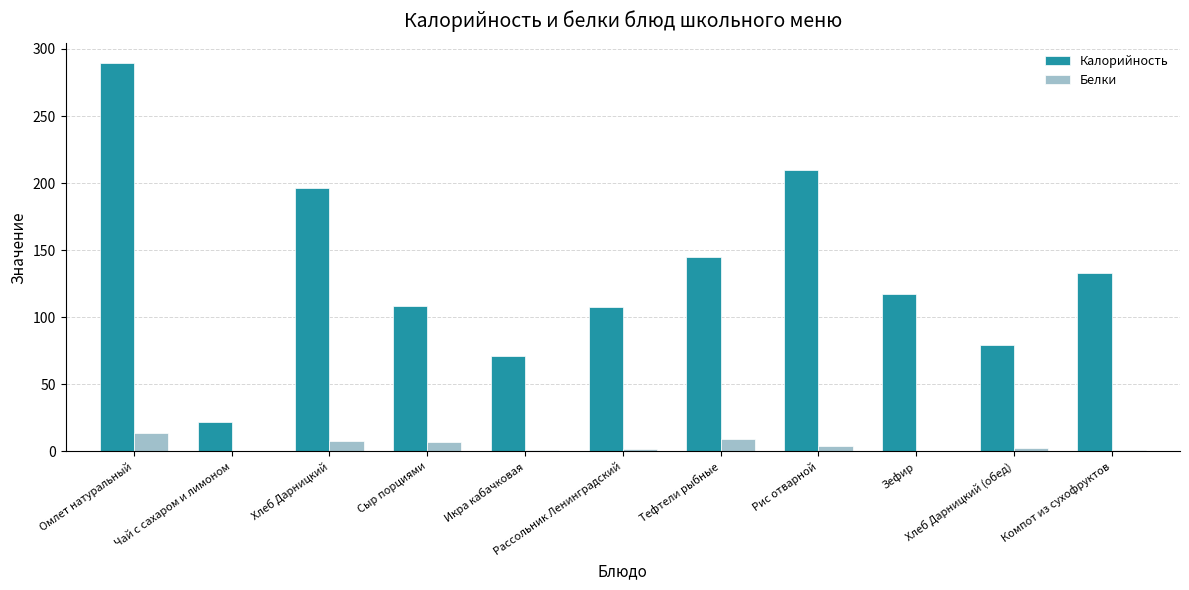

Which series has the largest total across all categories?

Калорийность